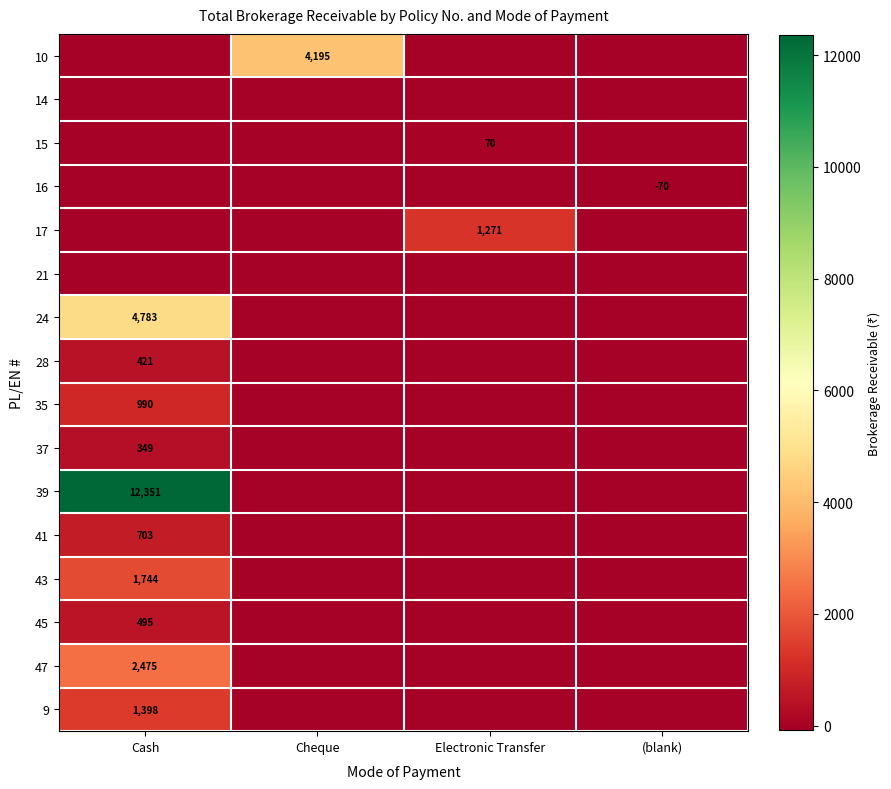

How many distinct data groups are displayed?

16